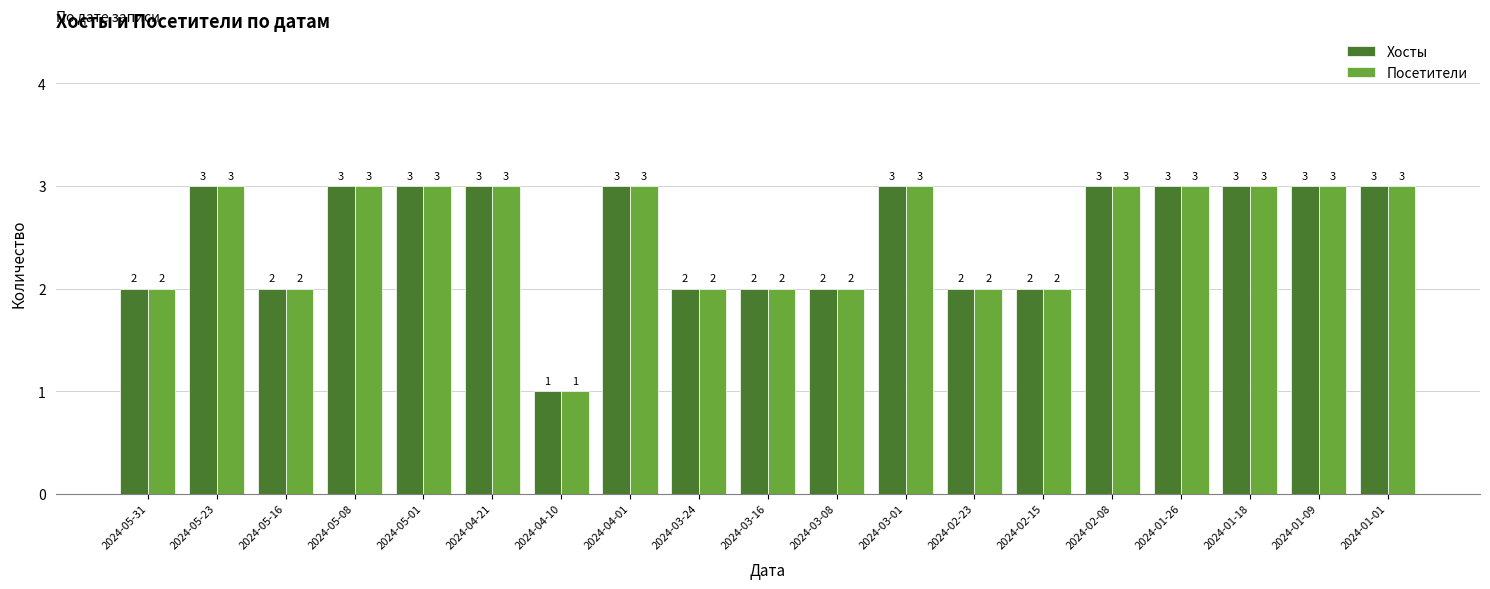

What is the total value across all series at 2024-03-08?

4